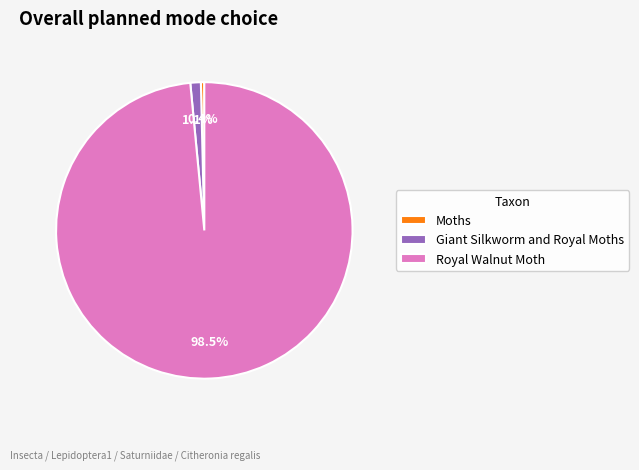

Does any single category account for the majority?

Yes